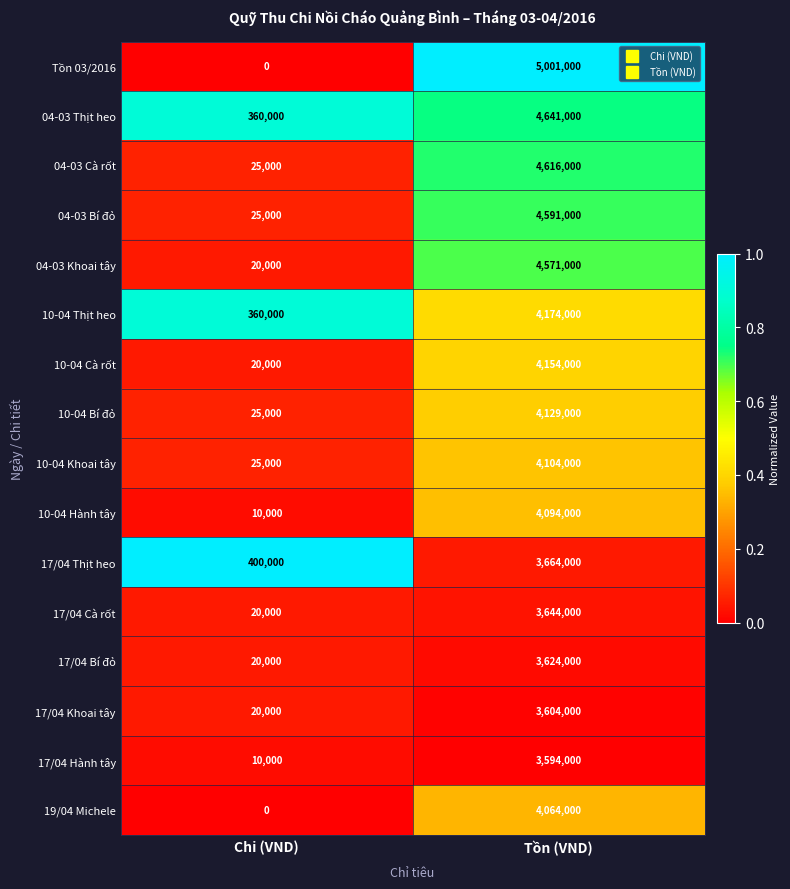

At which category is the sum across all series the highest?

Tồn (VND)